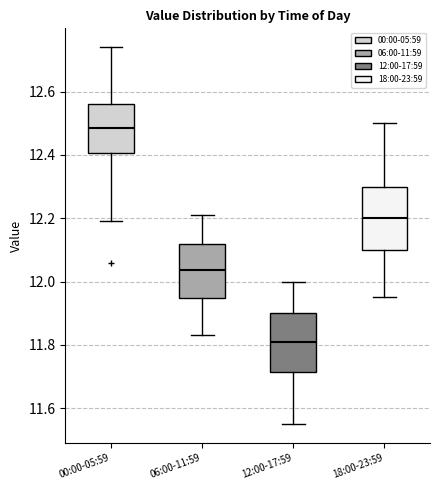

Reading left to right, read every box against the y-axis: the position of its median line, the range the box covers, and the ends of its whiskers. The values are not printed on the chart, so give them approximately, as read against the axis.

00:00-05:59: median 12.48, box 12.40 to 12.56, whiskers 12.20 to 12.74
06:00-11:59: median 12.04, box 11.94 to 12.12, whiskers 11.84 to 12.22
12:00-17:59: median 11.82, box 11.72 to 11.90, whiskers 11.56 to 12.00
18:00-23:59: median 12.20, box 12.10 to 12.30, whiskers 11.96 to 12.50